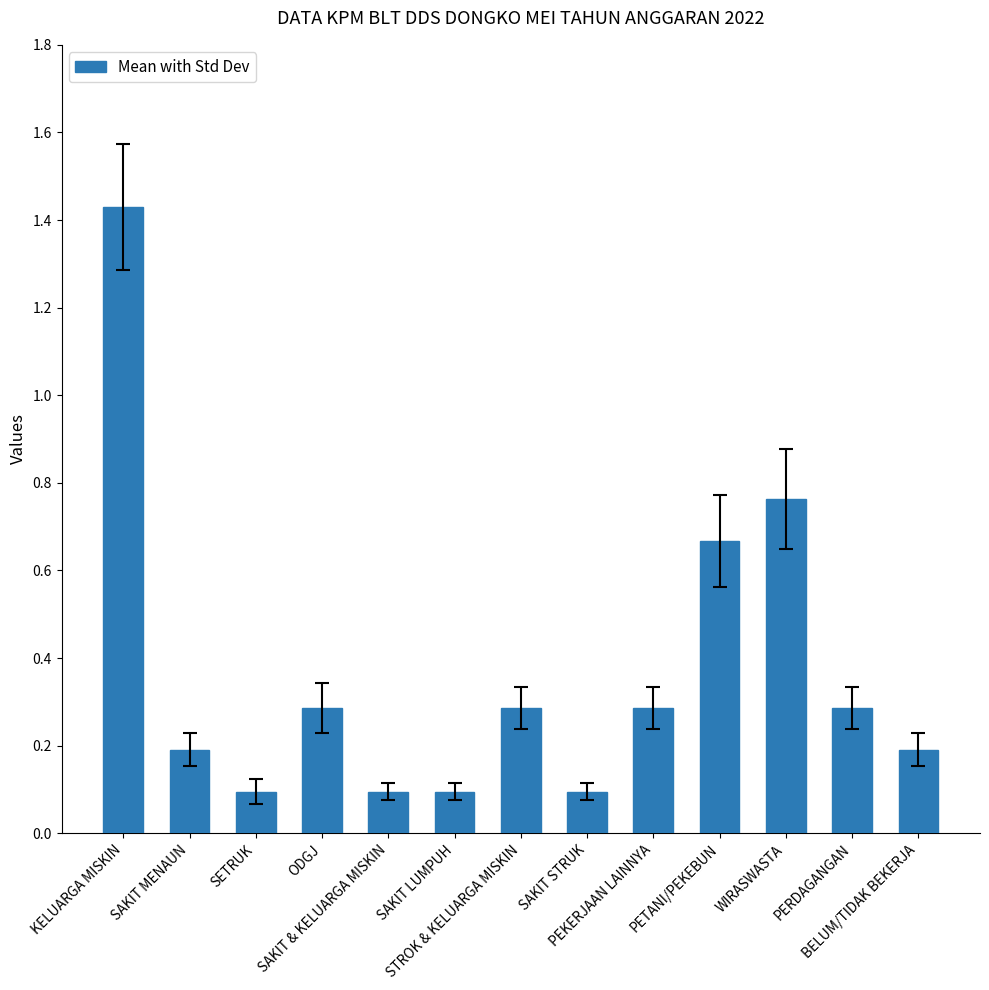

What is the sum of all values?

4.8